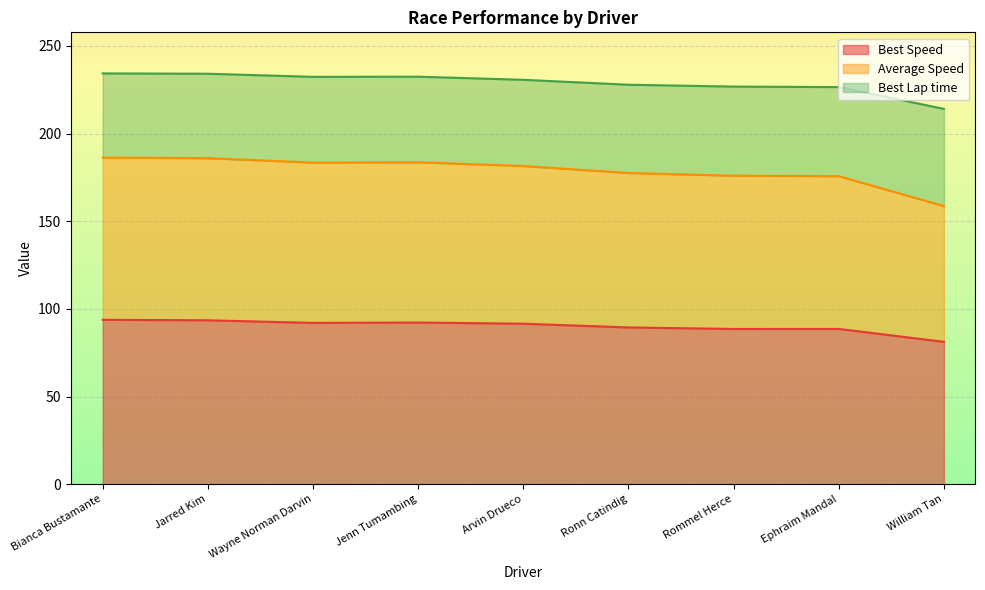

Where is the first local maximum for Best Lap time?

Jenn Tumambing